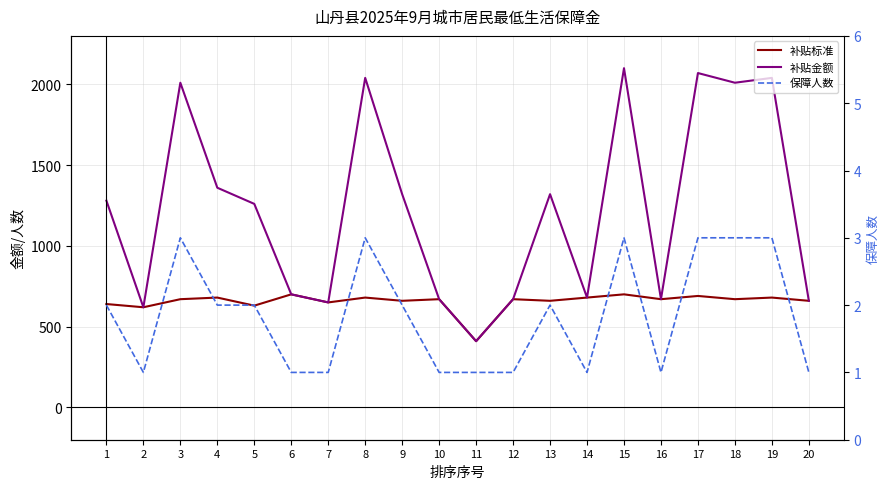

Read the 补贴金额 value at 2, to the nearest 50.

600